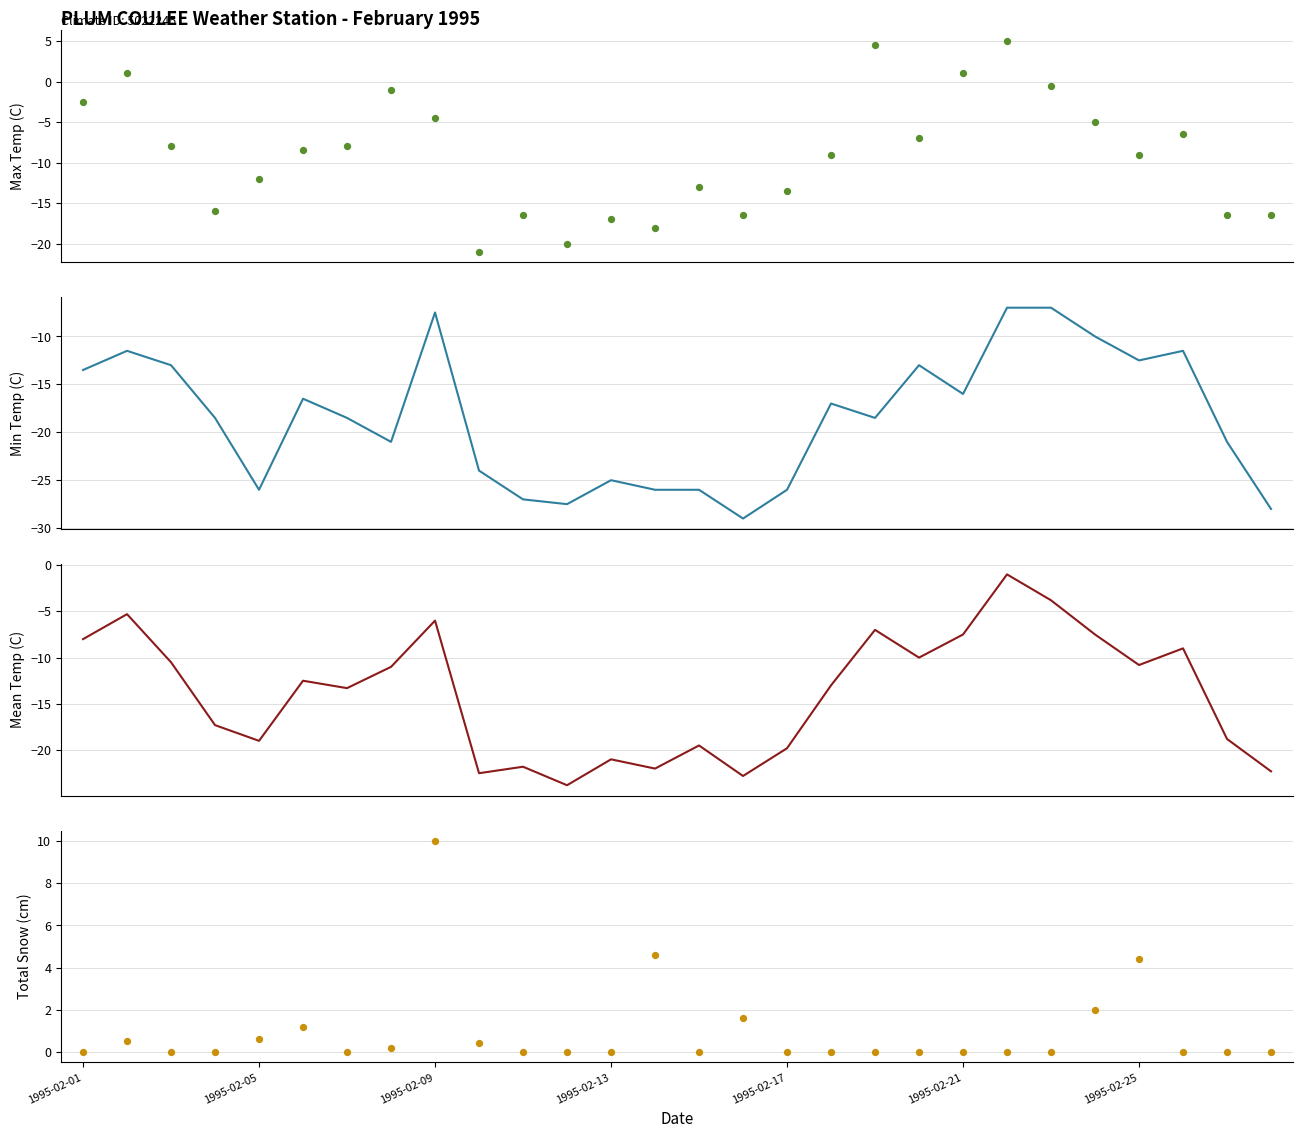

Which series has the largest Y range (max minus min)?

Max Temp (C)